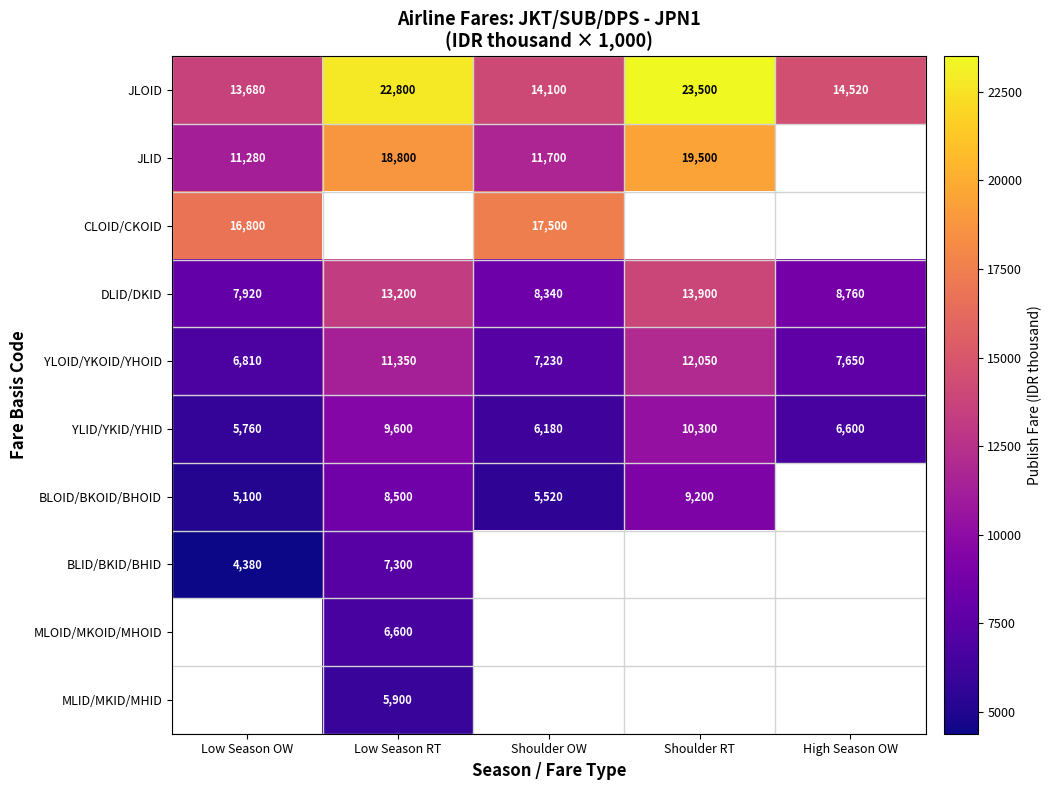

Read the YLID/YKID/YHID value at Shoulder OW, to the nearest 100.

6200